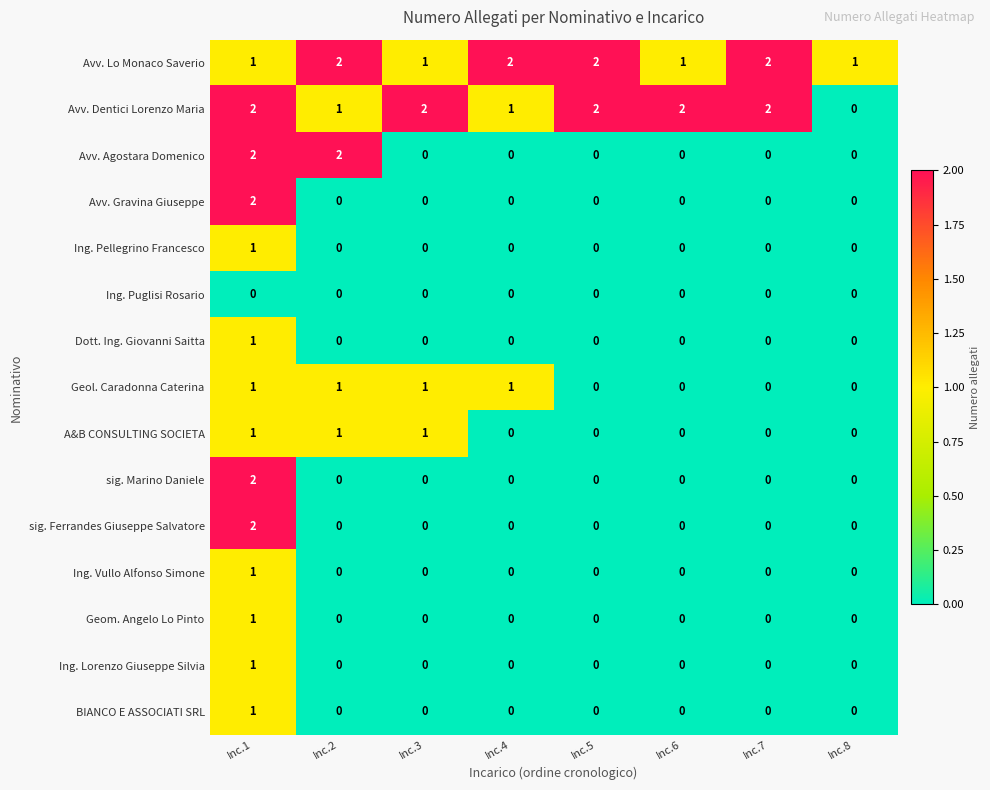

Count the sig. Marino Daniele values in the range 0 to 1.

7